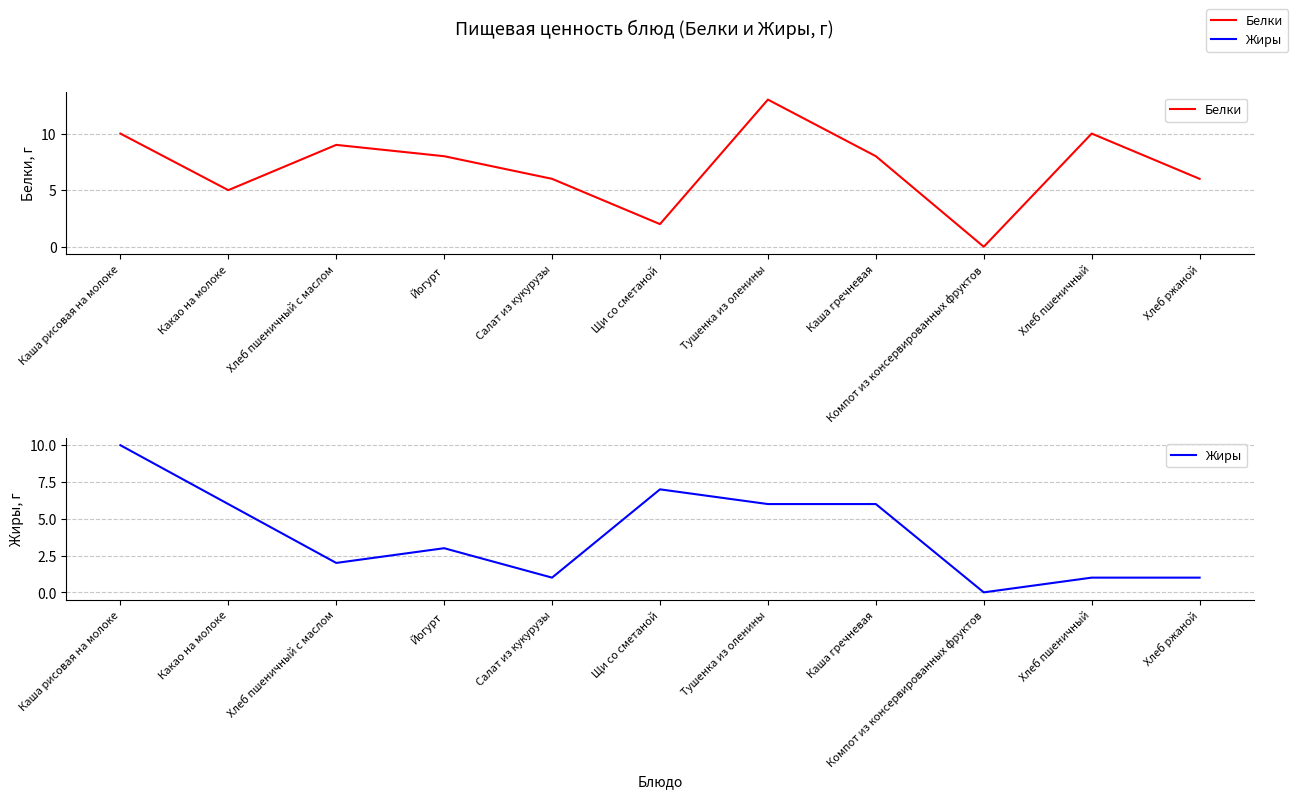

How many lines are shown in the chart?

2